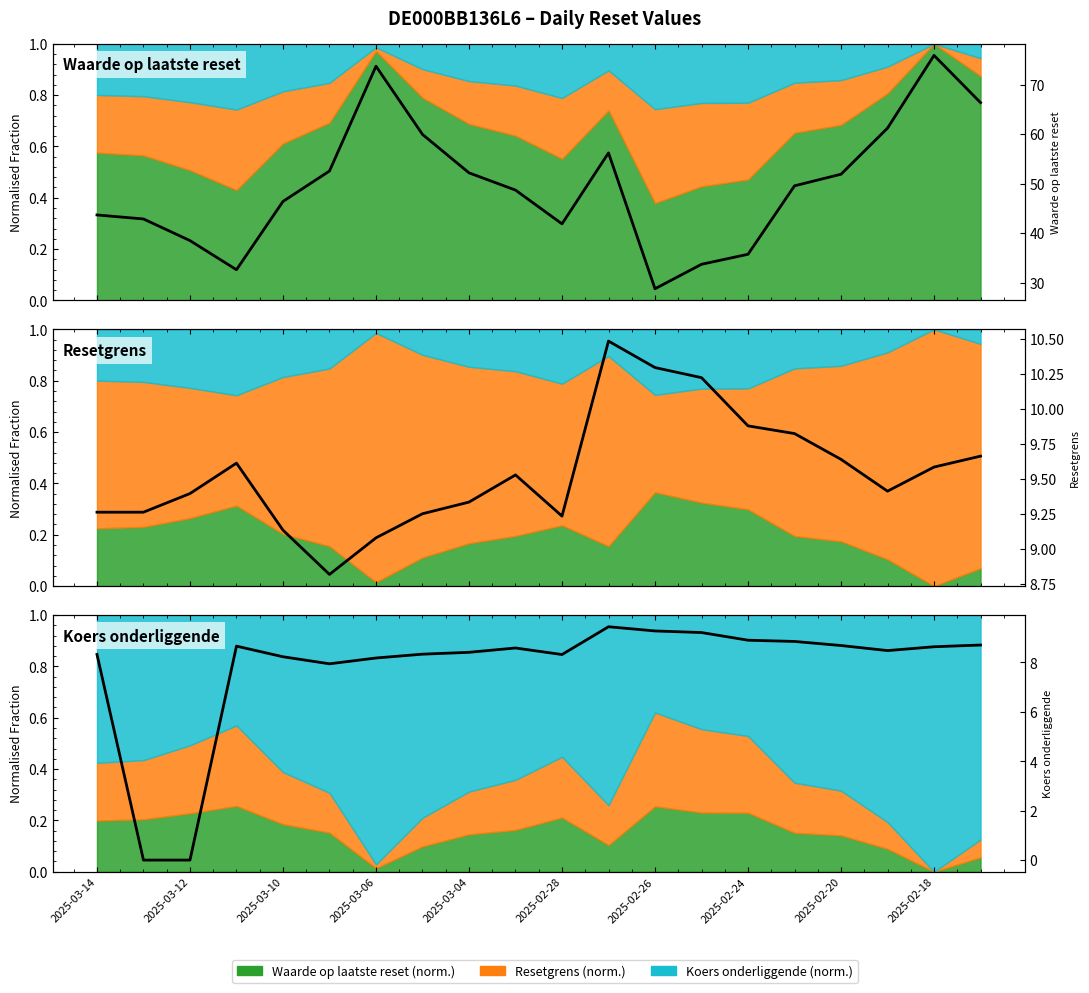

The Waarde op laatste reset series shows 35.8 at 2025-02-24. True or false?

True